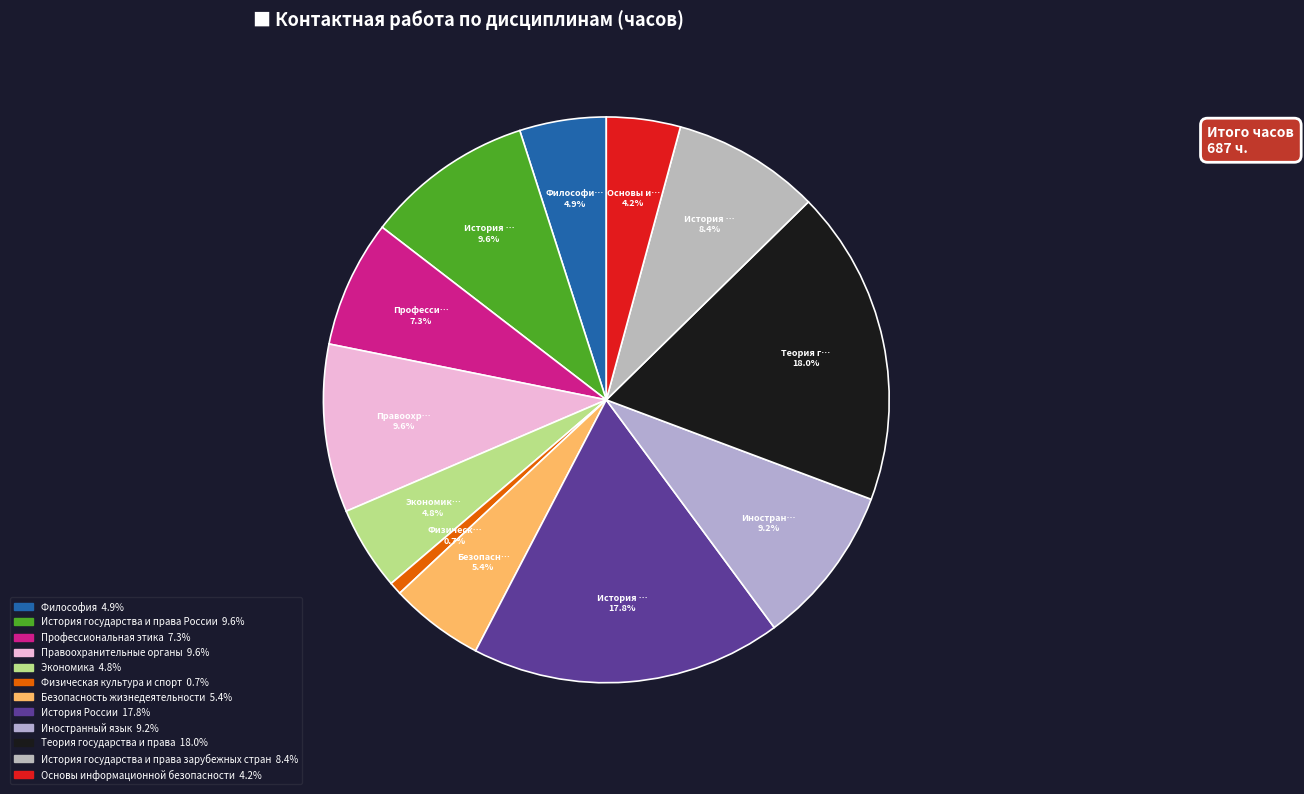

To the nearest percent, what percentage of the pie is История государства и права зарубежных стран?

8%